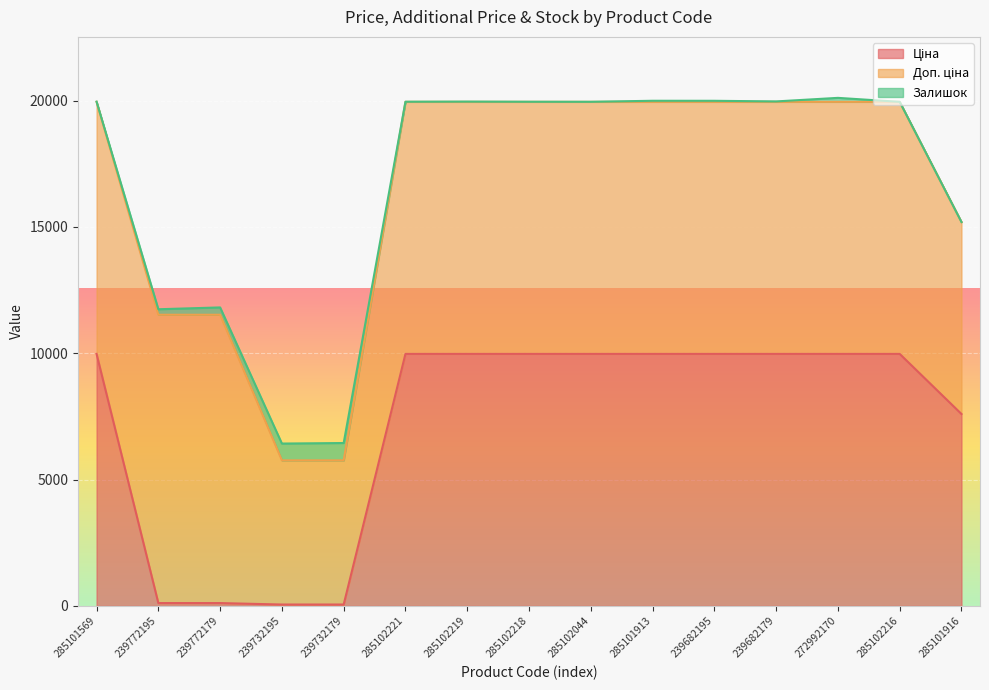

What is the total value across all series at 285102216?

19950.0